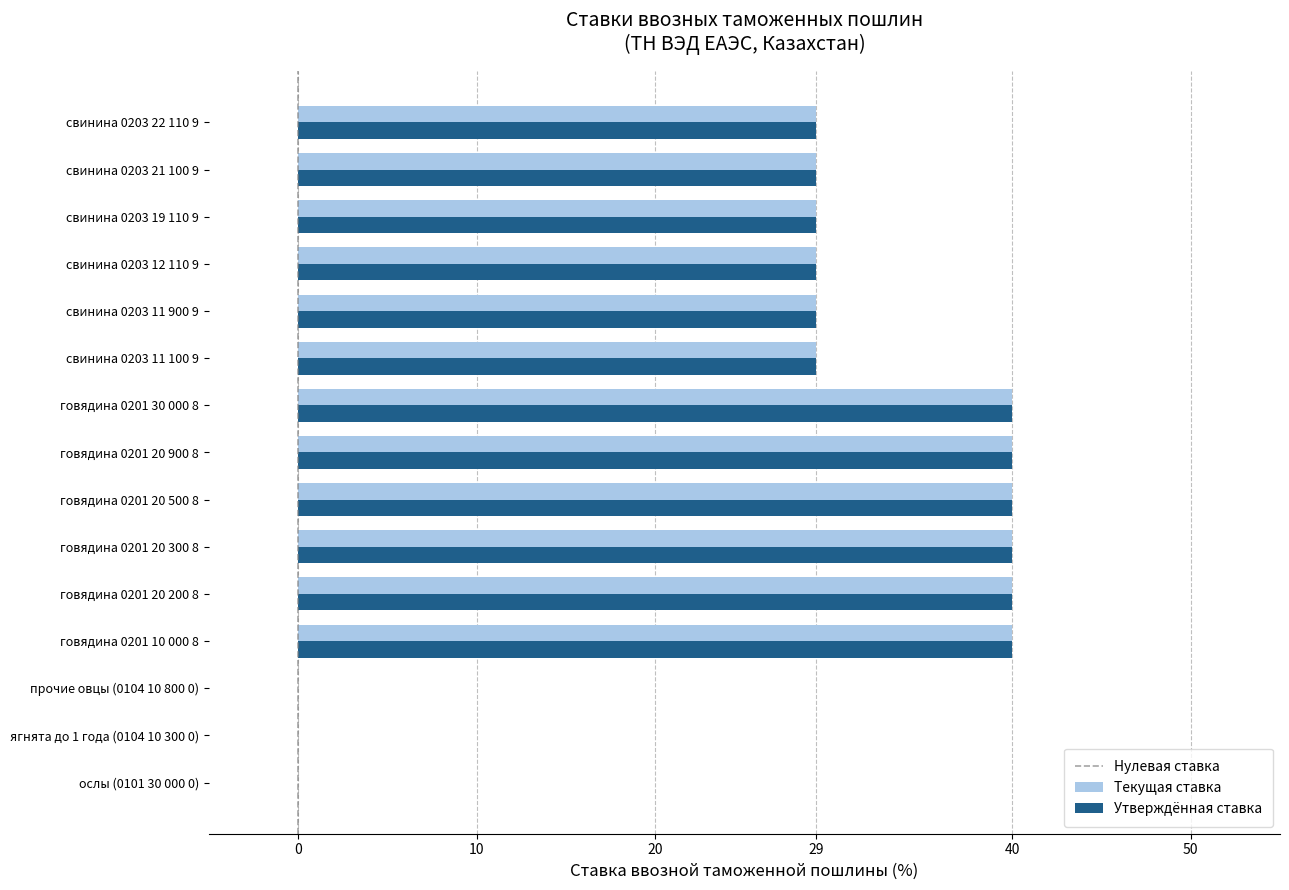

The value of Текущая ставка at говядина 0201 20 200 8 is 40. True or false?

True